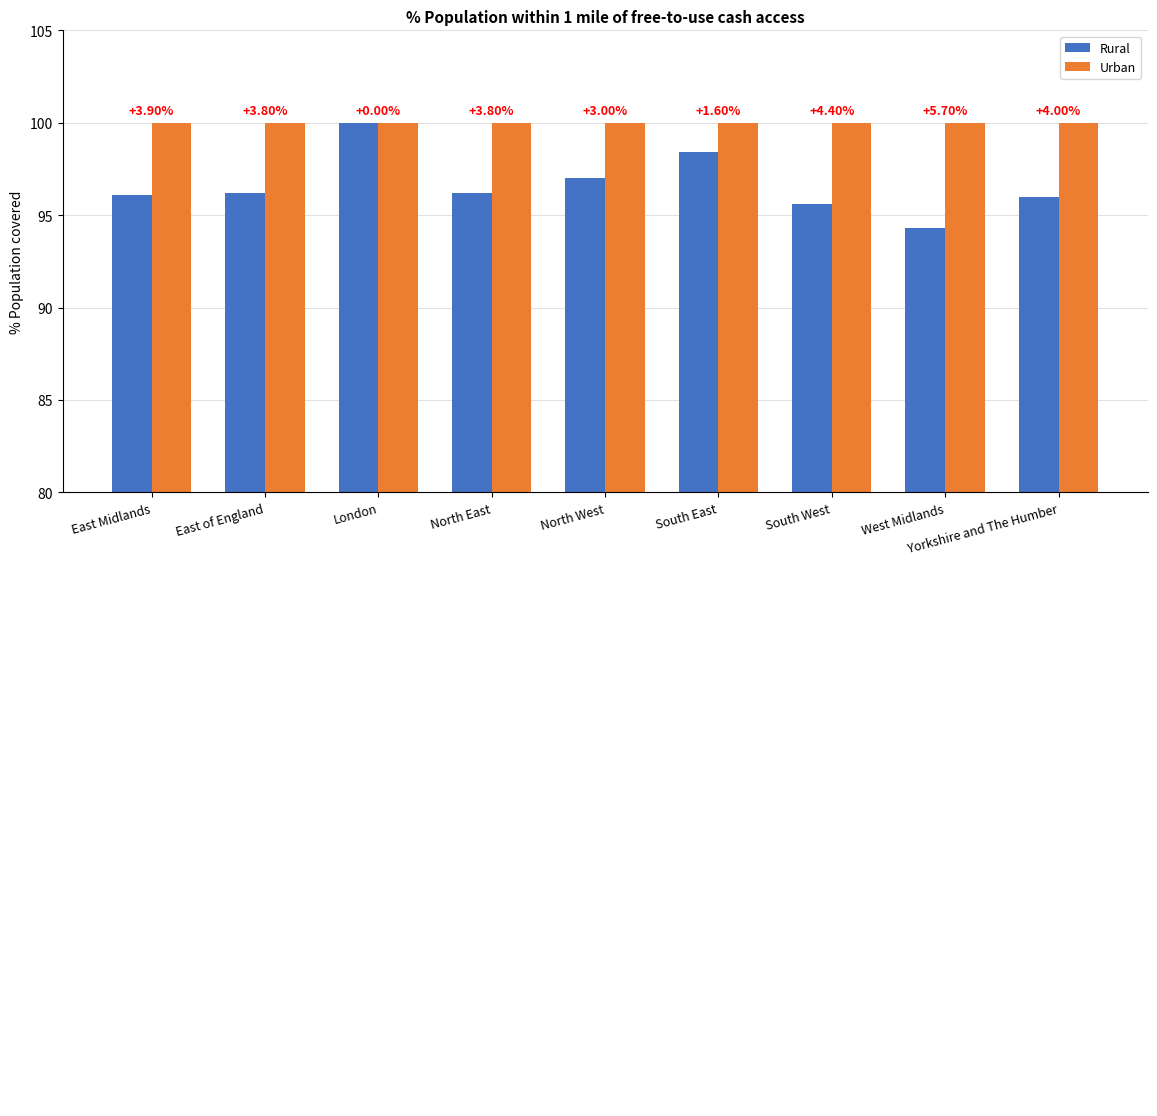

The value of Urban at London is 166.0. True or false?

False